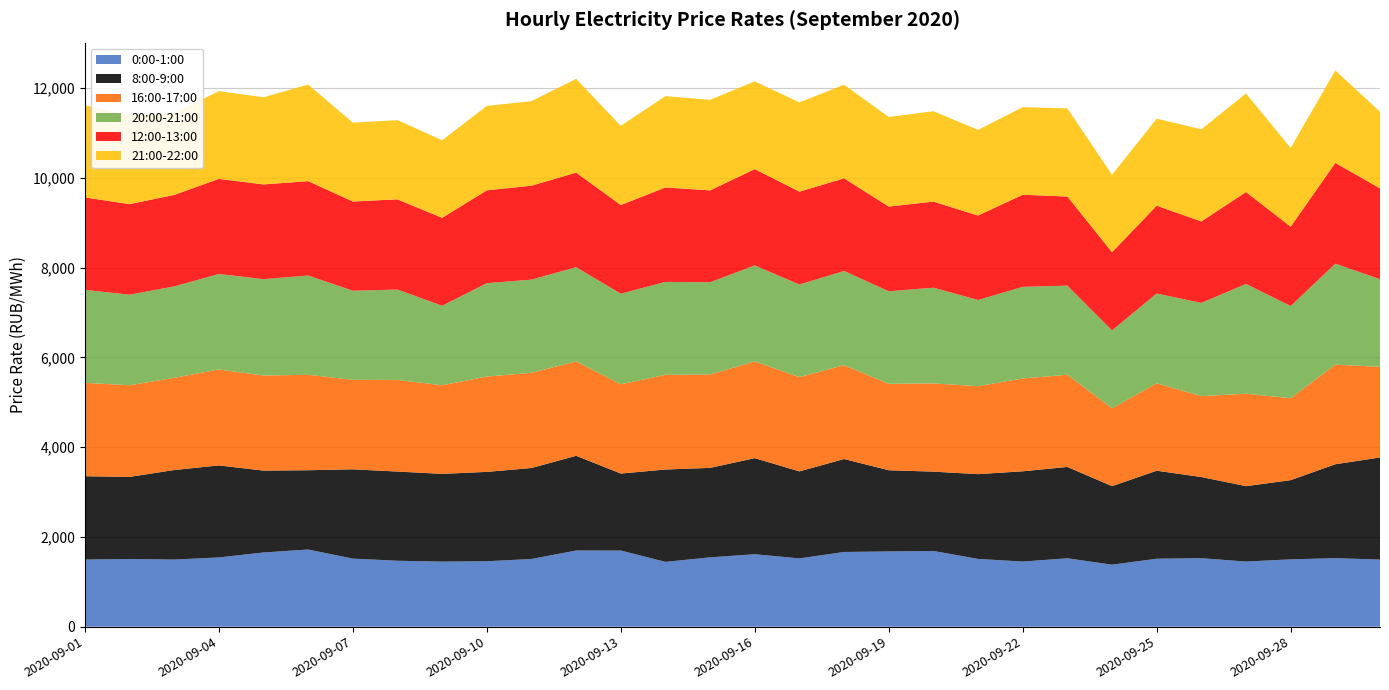

Reading left to right, list all the values displayed in this chart.

0:00-1:00: 1495.5	1508.9	1495.9	1543.3	1653.8	1719.5	1517.2	1469.3	1450.4	1458.4	1508.8	1697.7	1697.0	1444.5	1545.0	1614.8	1521.7	1665.0	1676.6	1687.2	1510.4	1451.3	1524.4	1382.2	1514.4	1526.6	1451.4	1500.6	1527.0	1495.5
8:00-9:00: 1856.9	1828.8	1995.2	2049.7	1824.3	1766.6	1989.5	1987.5	1954.2	1991.0	2026.7	2110.3	1714.9	2057.7	1994.0	2140.1	1938.9	2071.2	1809.3	1767.5	1888.8	2011.1	2035.1	1749.2	1960.7	1808.2	1679.9	1764.3	2092.7	2274.7
16:00-17:00: 2080.5	2041.5	2053.6	2138.2	2118.7	2126.0	1993.9	2040.5	1974.1	2123.6	2120.8	2102.4	1988.4	2109.1	2079.2	2154.7	2099.2	2091.4	1924.9	1966.6	1959.3	2067.7	2053.7	1733.6	1947.7	1802.4	2059.5	1825.2	2218.9	2019.6
20:00-21:00: 2071.4	2017.8	2037.2	2127.4	2146.2	2212.3	1984.6	2014.0	1771.3	2080.1	2076.7	2099.8	2018.2	2070.8	2056.1	2139.9	2063.3	2097.7	2061.9	2131.9	1920.5	2041.9	1985.7	1736.5	2000.9	2076.8	2445.8	2054.4	2249.6	1952.8
12:00-13:00: 2060.9	2016.9	2037.8	2118.6	2110.2	2102.5	1987.9	2009.9	1959.0	2068.8	2092.9	2105.6	1976.1	2103.6	2046.3	2145.6	2068.6	2064.2	1887.4	1917.4	1881.9	2051.9	1985.2	1742.1	1956.5	1815.0	2047.6	1767.7	2244.9	2023.6
21:00-22:00: 2051.4	1975.5	1818.4	1955.1	1941.6	2152.9	1756.7	1764.2	1728.1	1881.0	1883.3	2089.4	1764.1	2034.3	2017.8	1954.2	1989.8	2085.4	1995.8	2013.5	1908.3	1950.4	1963.8	1724.7	1937.3	2052.9	2195.7	1753.9	2059.6	1707.7